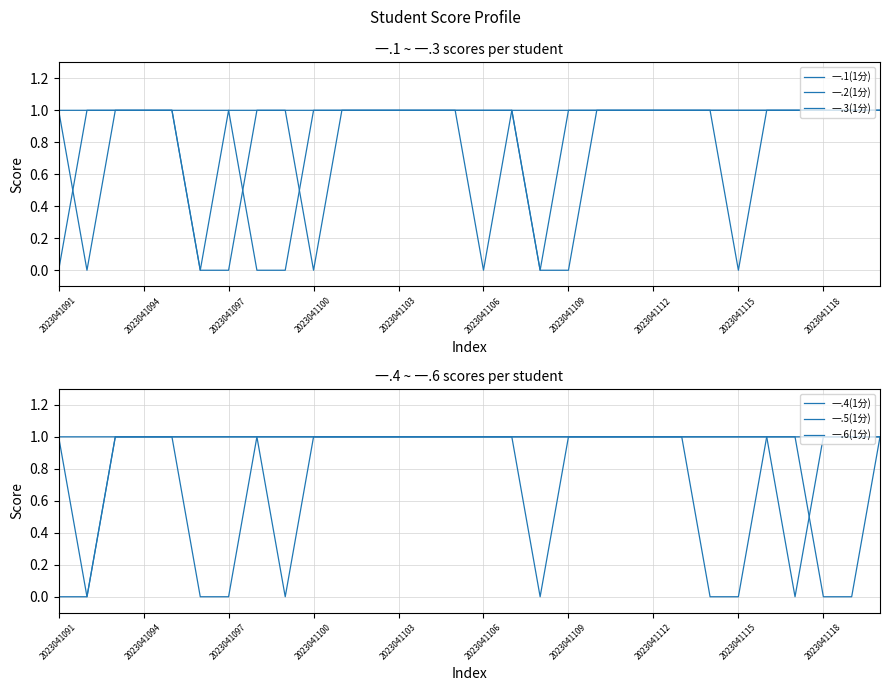

Is it true that 一.1(1分) equals 1 at 16?

True